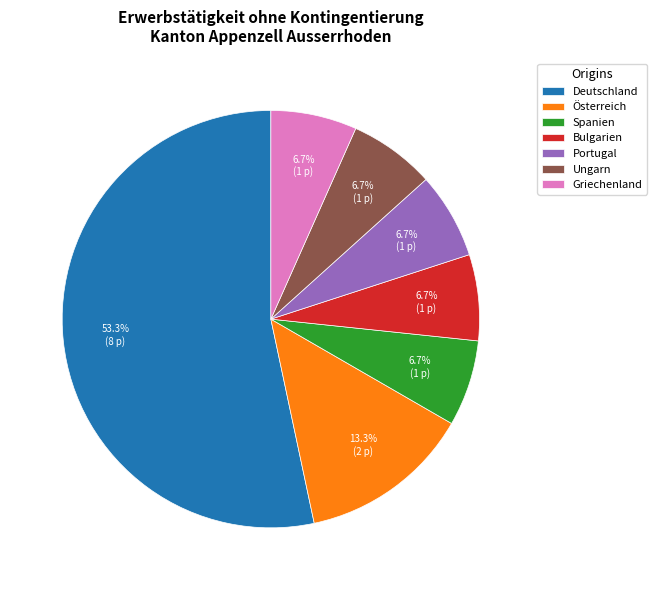

True or false: Österreich accounts for 13% of the total.

True